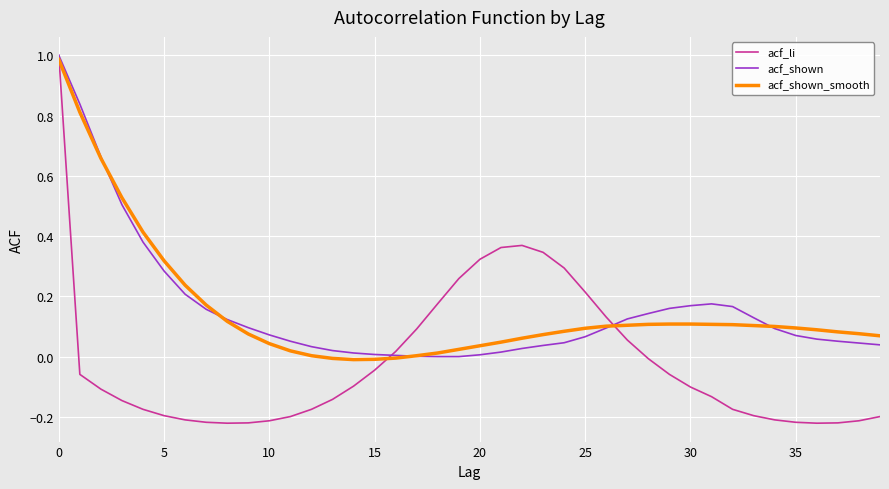

Which series has the widest spread of values?

acf_li